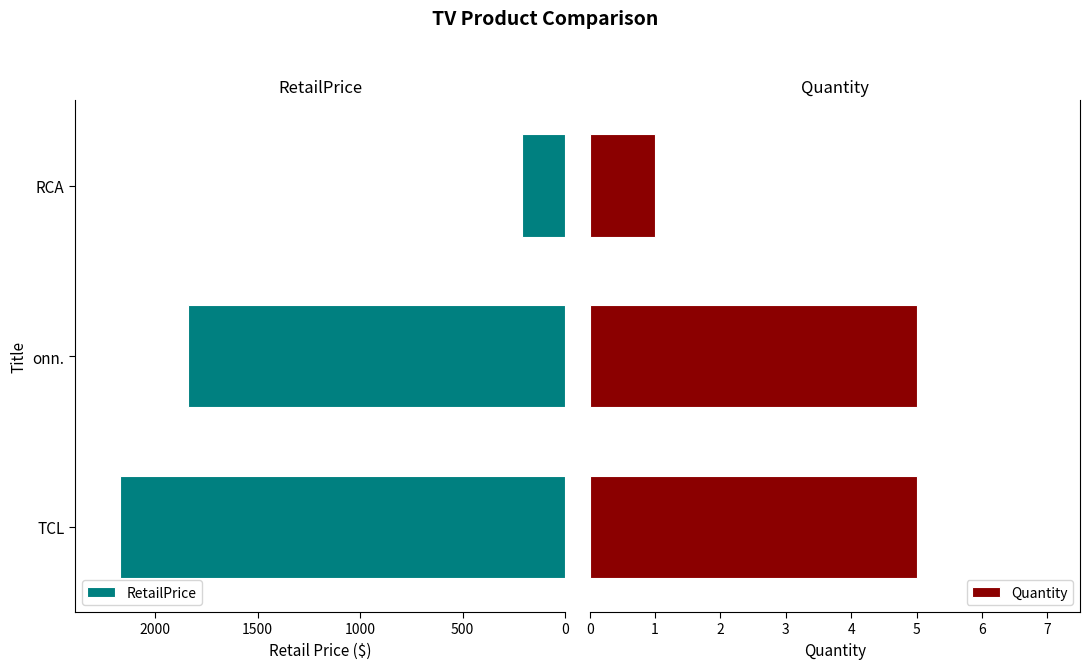

Does the chart contain any negative values?

No